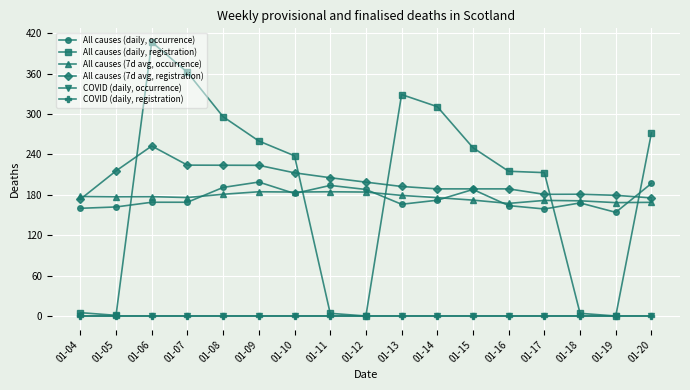

The value of COVID (daily, registration) at 01-10 is 0.0. True or false?

True